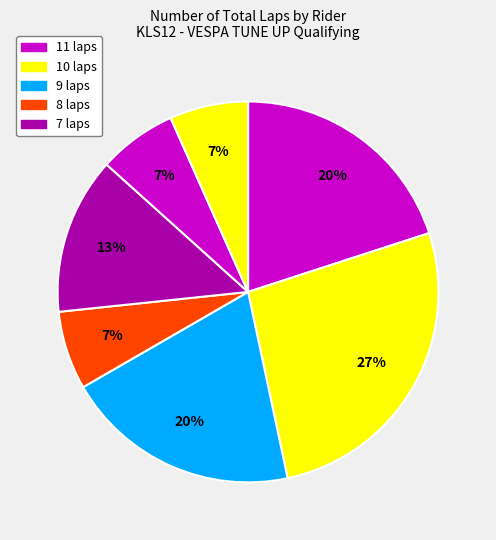

How many segments does this pie chart have?

7